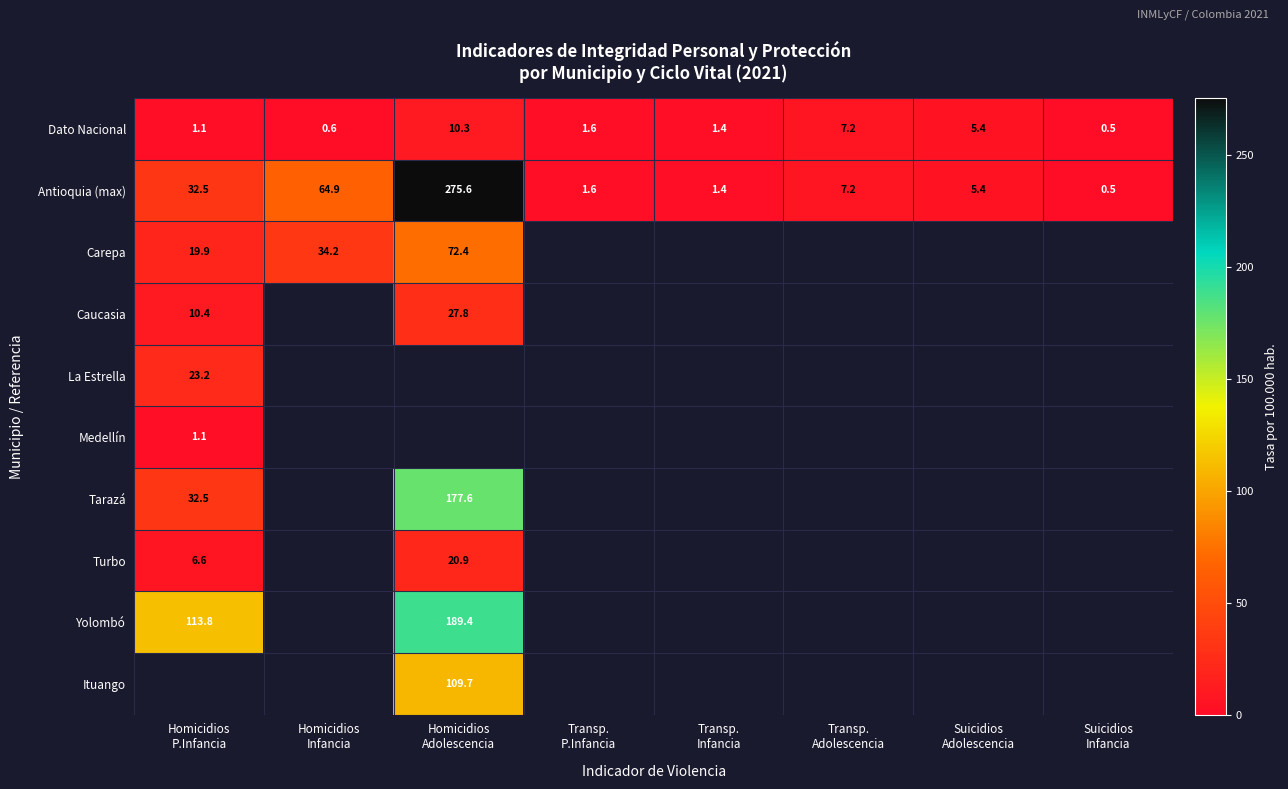

At which label is Dato Nacional closest to 5?

Suicidios Adolescencia